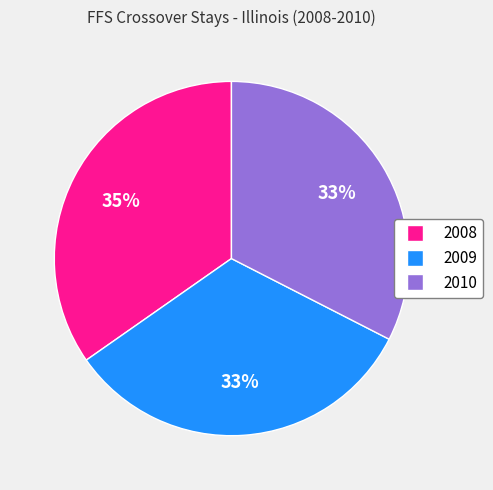

To the nearest percent, what is the difference between the 2008 and 2009 slice percentages?

2%